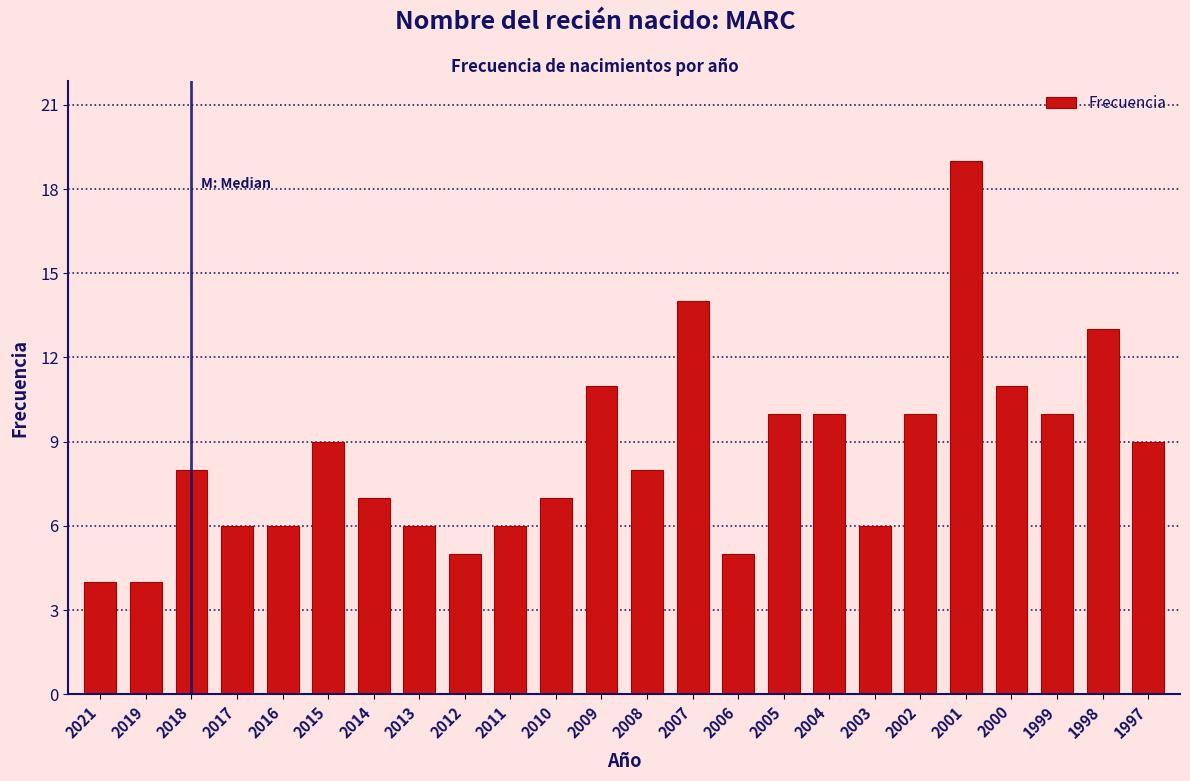

Reading left to right, extract all data points from this chart.

2021=4	2019=4	2018=8	2017=6	2016=6	2015=9	2014=7	2013=6	2012=5	2011=6	2010=7	2009=11	2008=8	2007=14	2006=5	2005=10	2004=10	2003=6	2002=10	2001=19	2000=11	1999=10	1998=13	1997=9